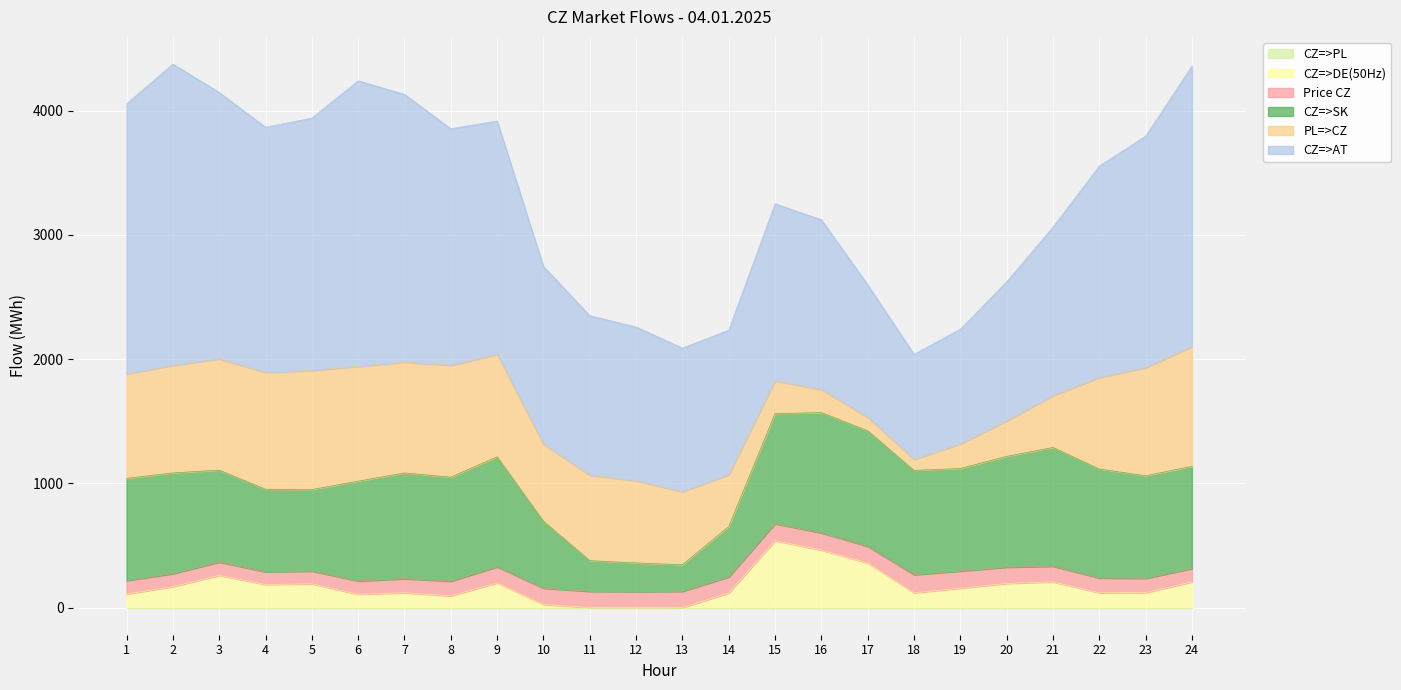

How many interior local peaks does the CZ=>AT series have?

3